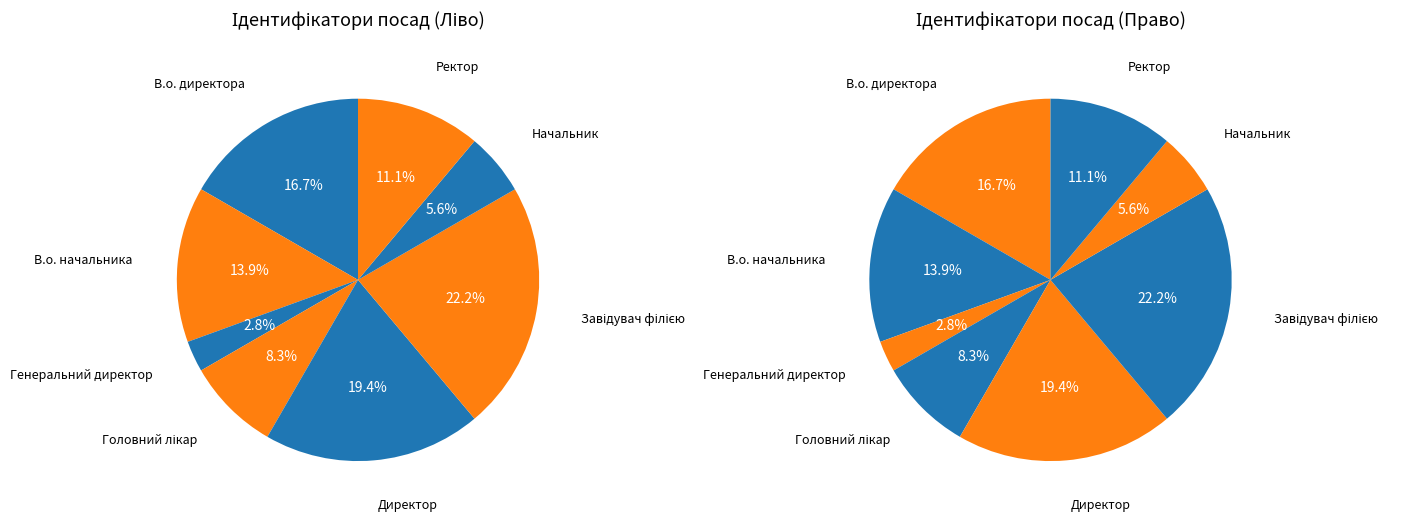

How many slices are in this pie chart?

8